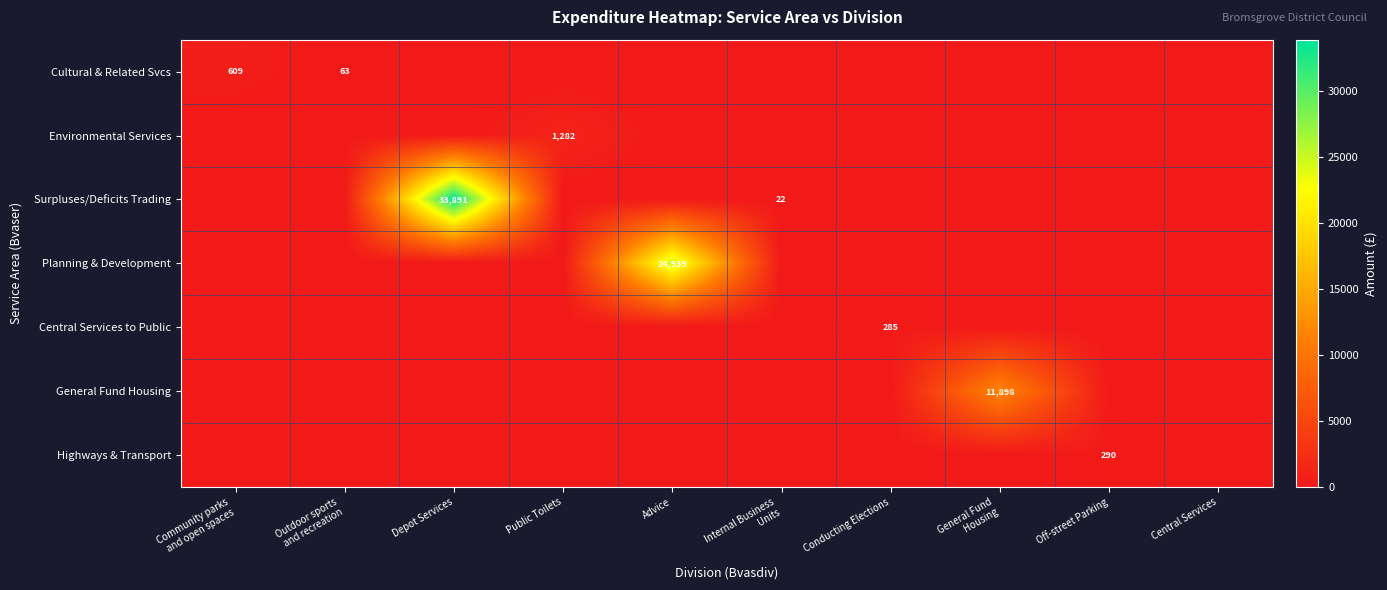

Between Internal Business
Units and Public Toilets, which is larger?

Internal Business
Units